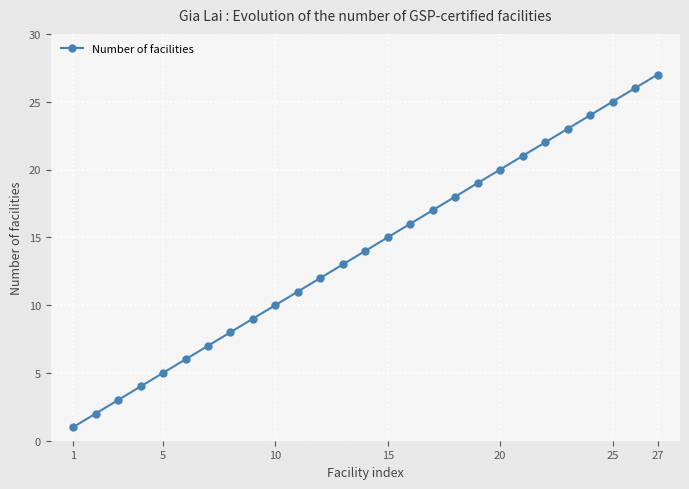

What is the greatest value displayed?

27